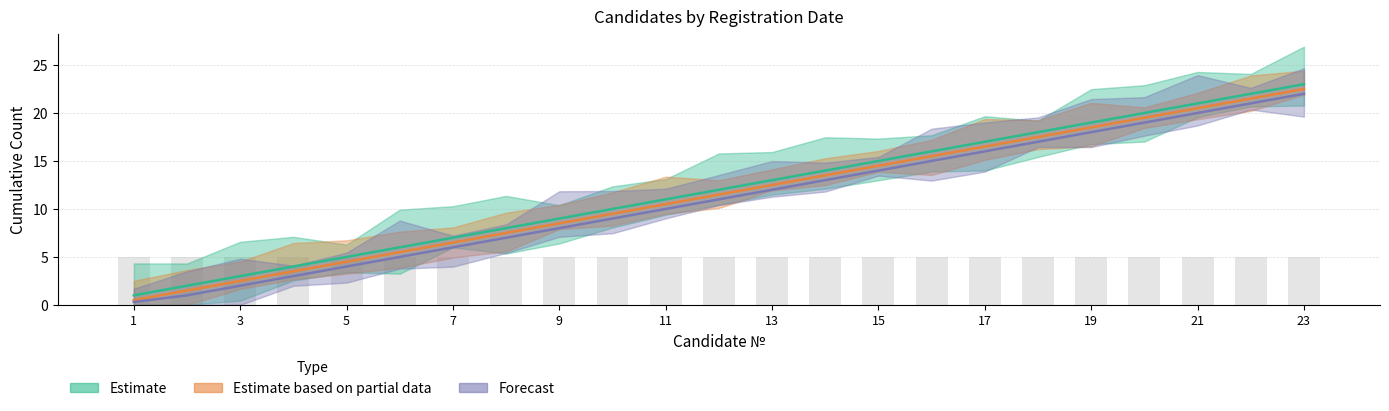

Read the Estimate based on partial data value at 17.

16.5